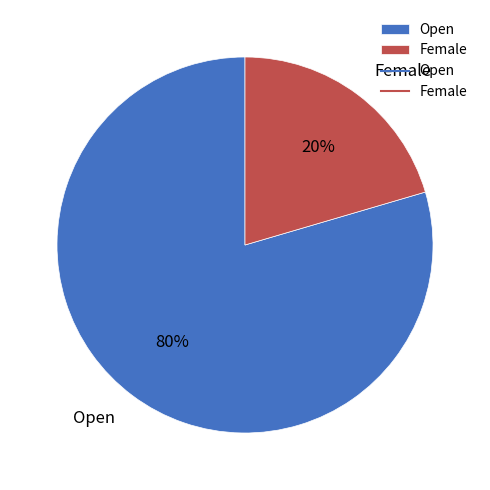

The Female slice represents 33% of the pie. True or false?

False